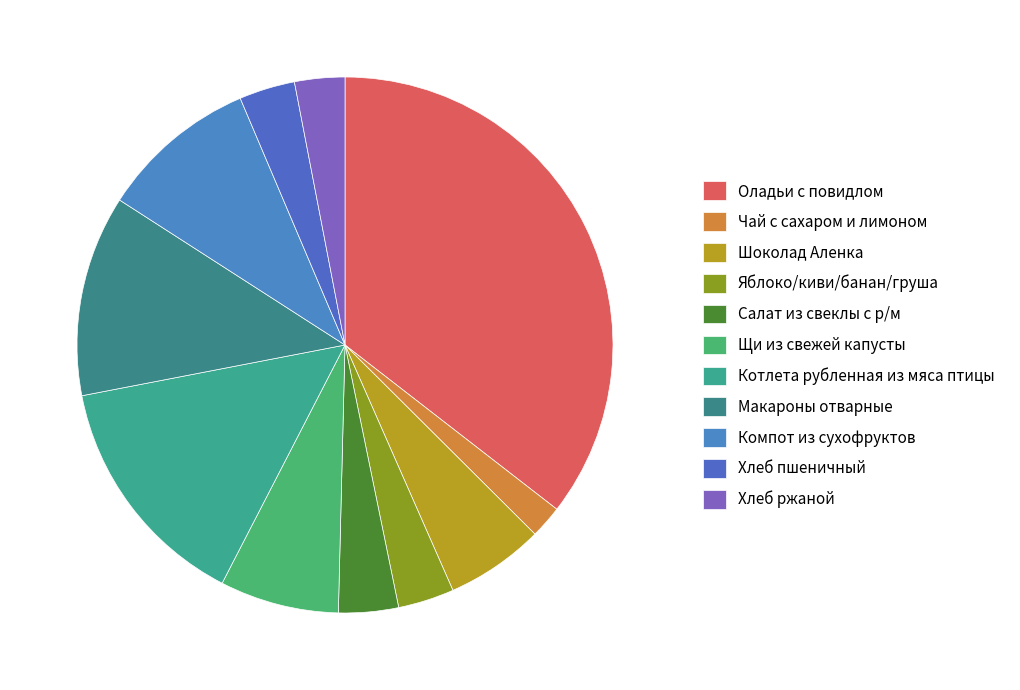

What is the ratio of the value at Хлеб ржаной to the value at Щи из свежей капусты?

0.4